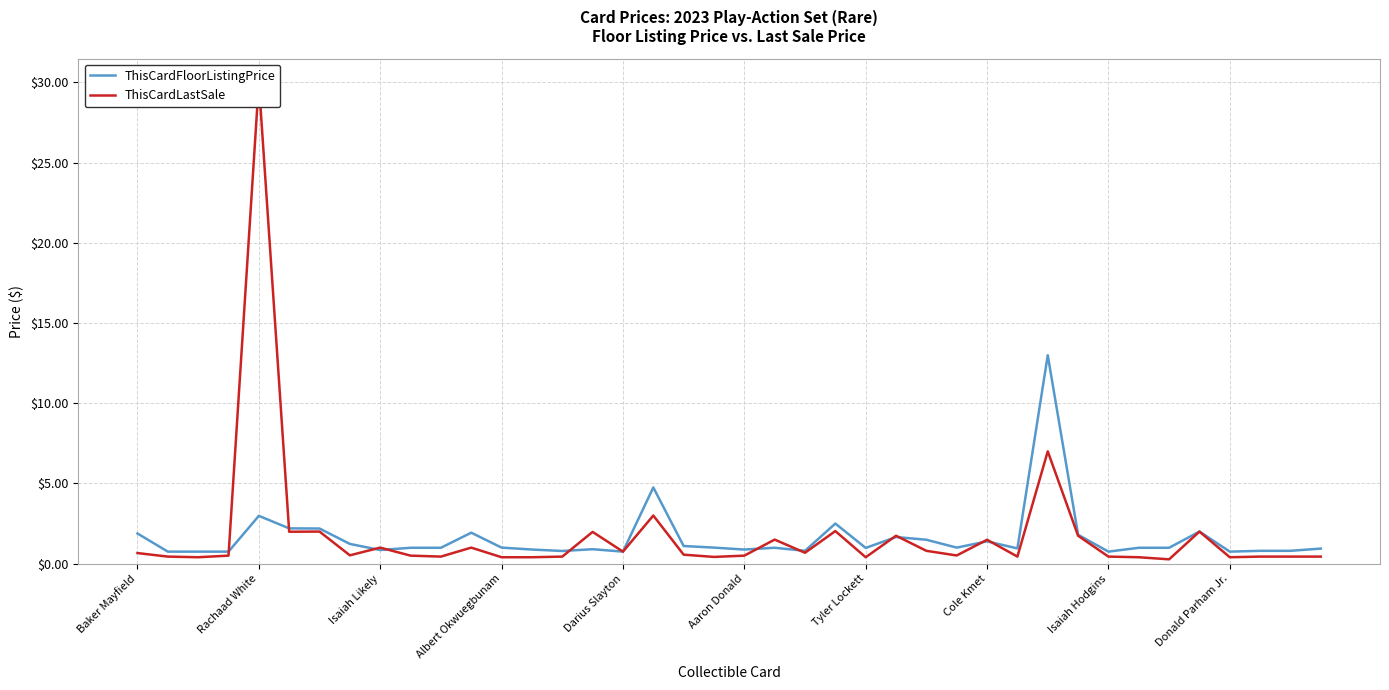

What is the minimum value for ThisCardFloorListingPrice?

0.8